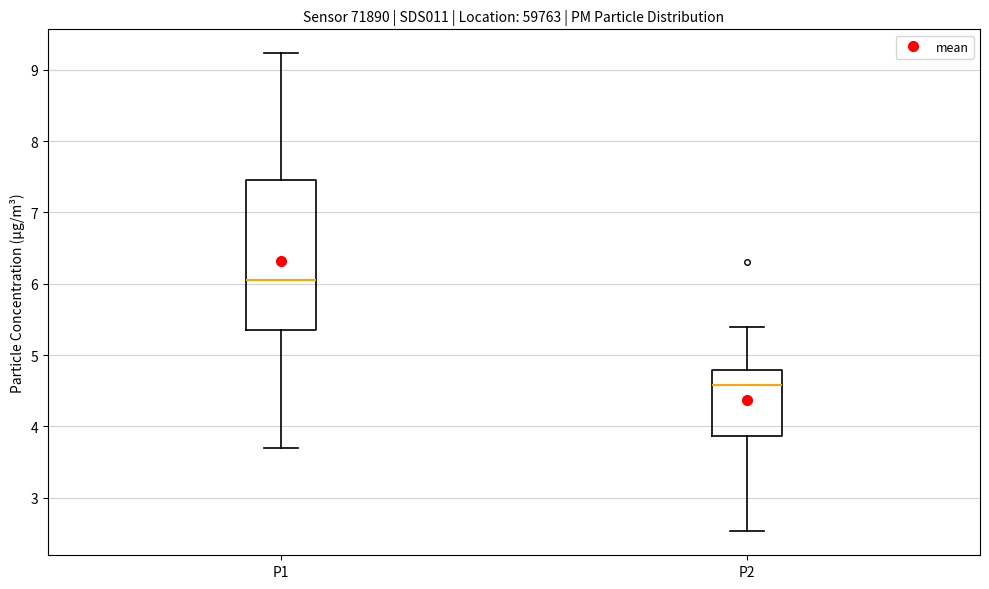

Which box has the highest median line?

P1